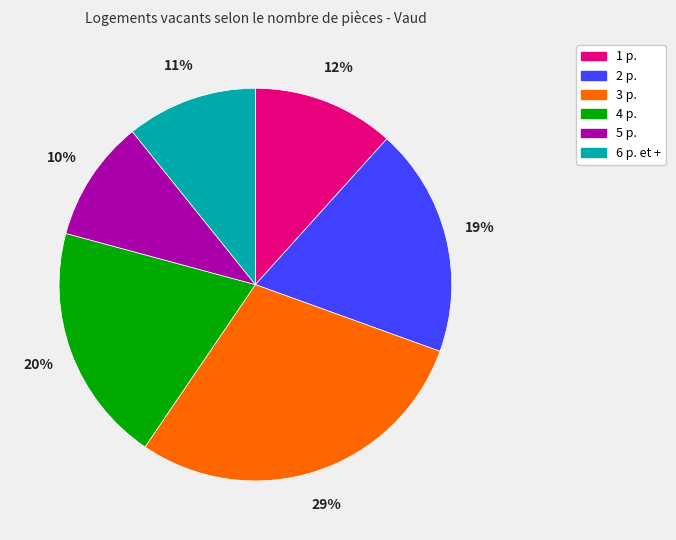

To the nearest percent, what portion does 5 p. represent?

10%